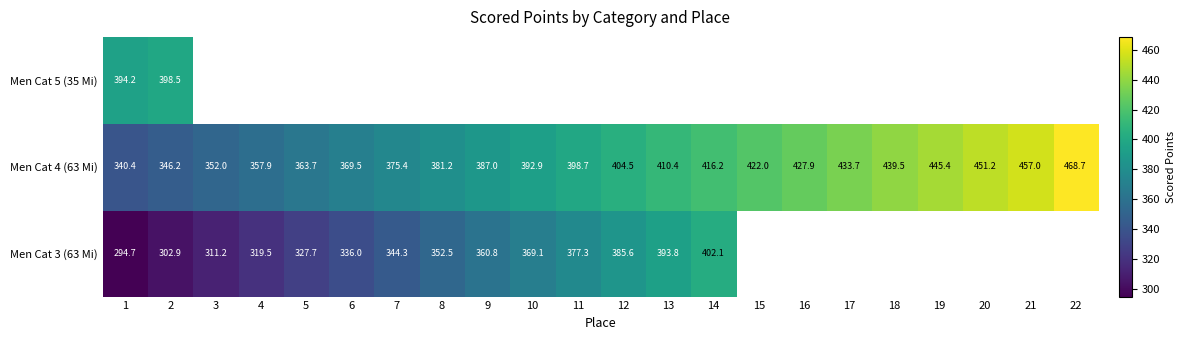

List the series in order of their overall mean, highest first.

Men Cat 3 (63 Mi), Men Cat 4 (63 Mi), Men Cat 5 (35 Mi)